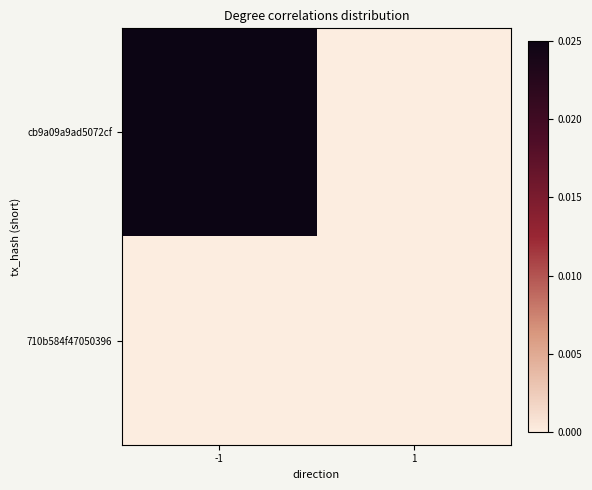

Which series changed the most between -1 and 1?

cb9a09a9ad5072cf